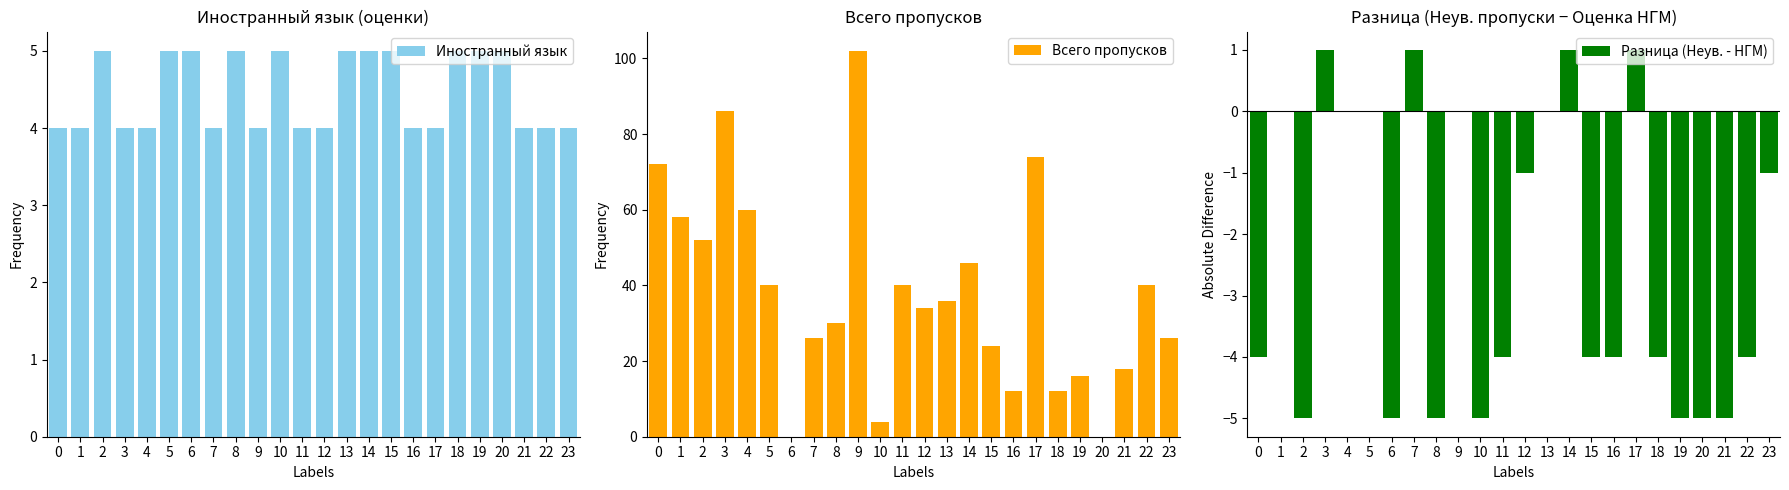

Which category has the highest value across all series?

9